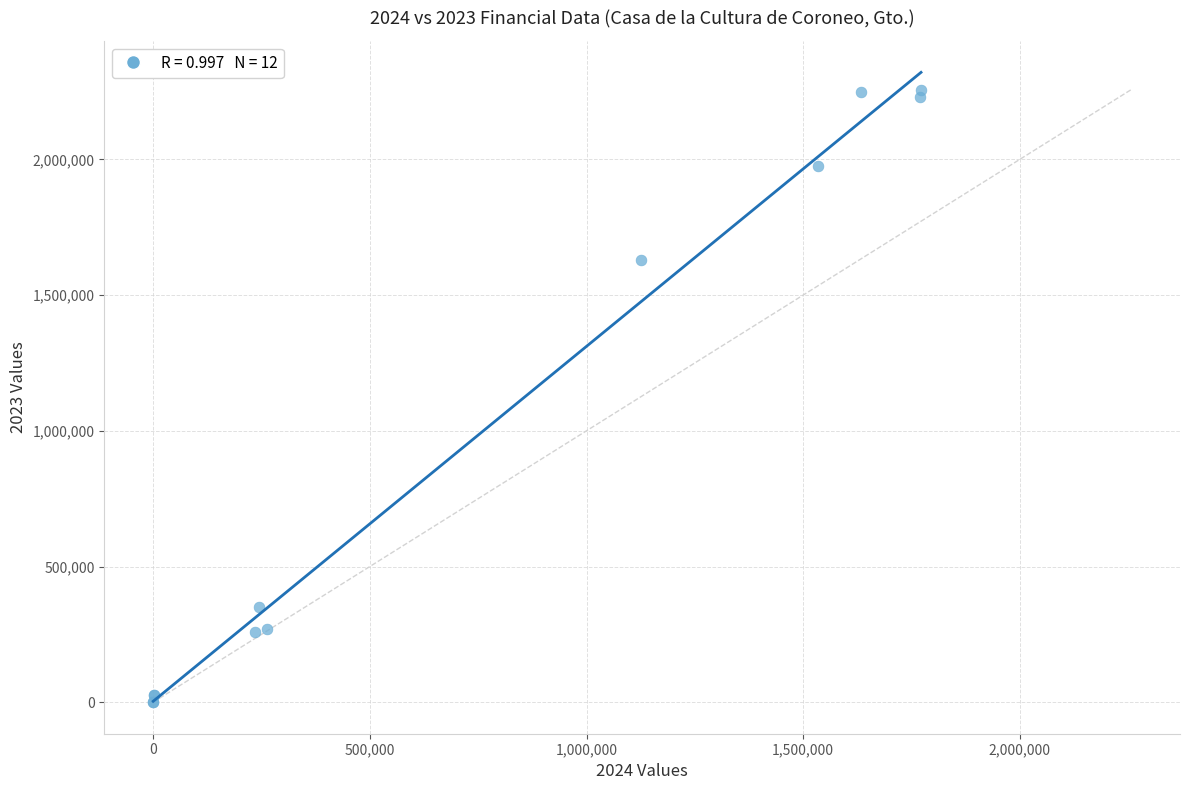

What Y value in the scatter plot is closest to 1128322?

1627828.9